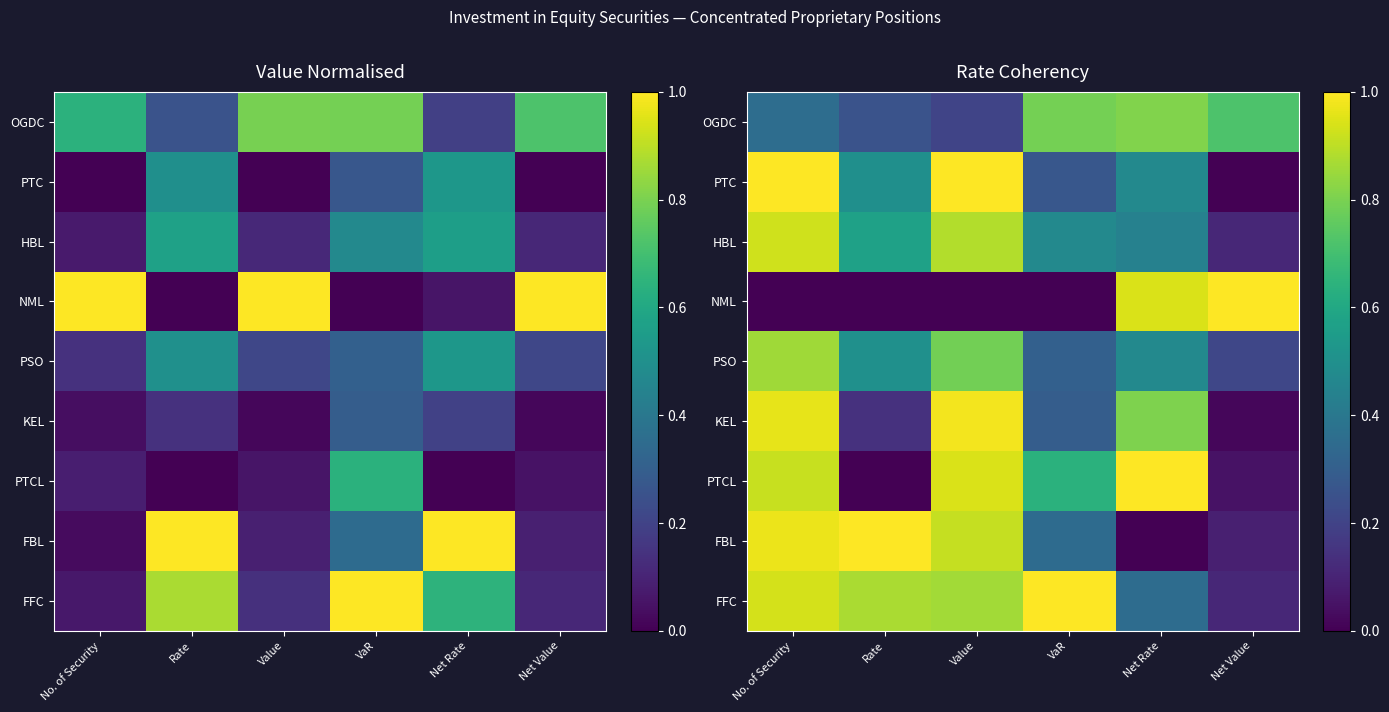

List the series in order of their peak value, highest first.

PTC, NML, PTCL, FBL, FFC, KEL, HBL, PSO, OGDC